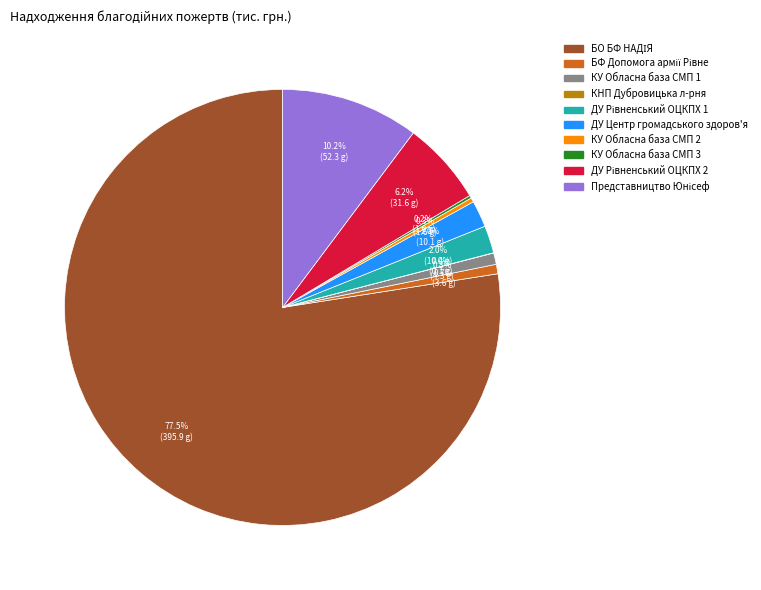

How much of the chart is everything except КУ Обласна база СМП 2?

99.7%